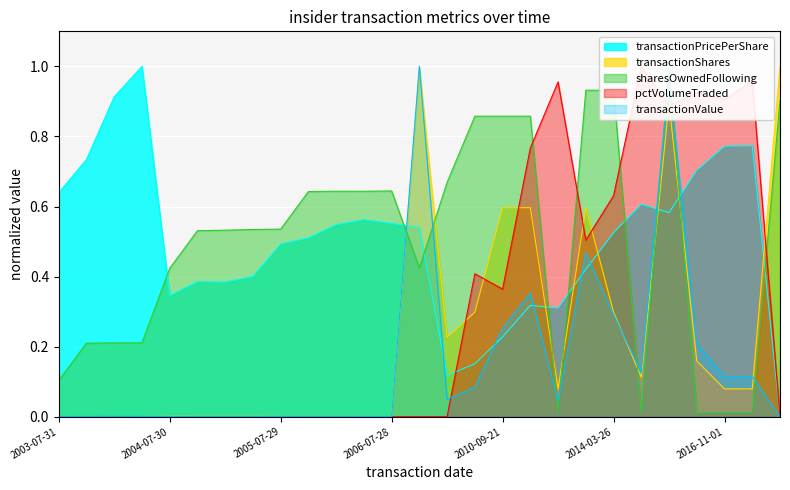

What is the difference between the highest and lowest values at 2013-09-24?

0.5